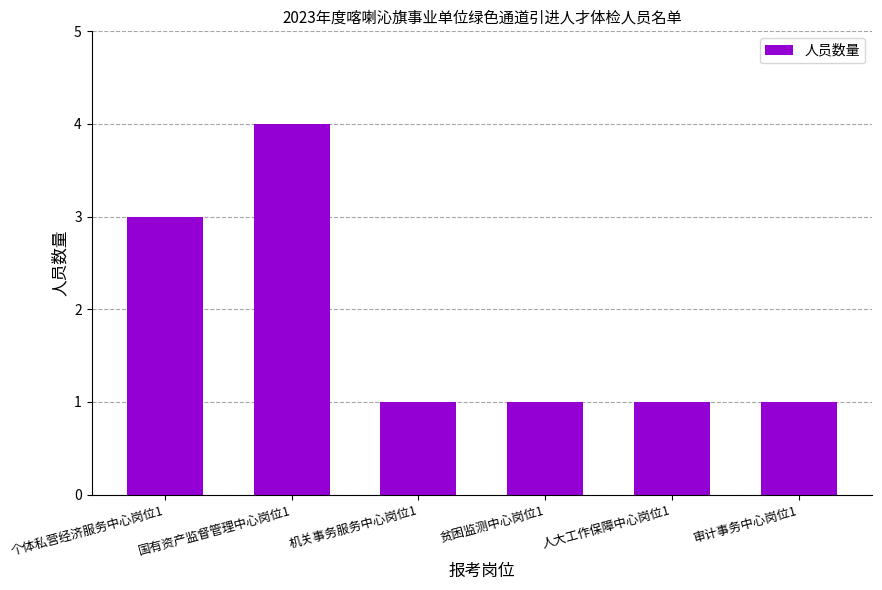

How many series are shown in this chart?

1